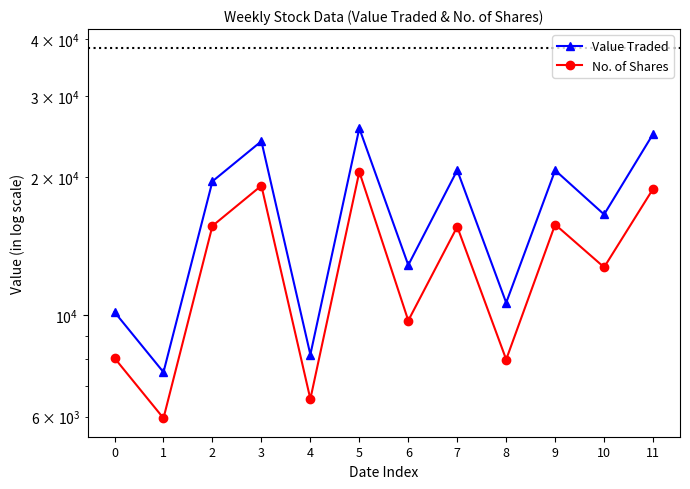

How many lines are shown in the chart?

2